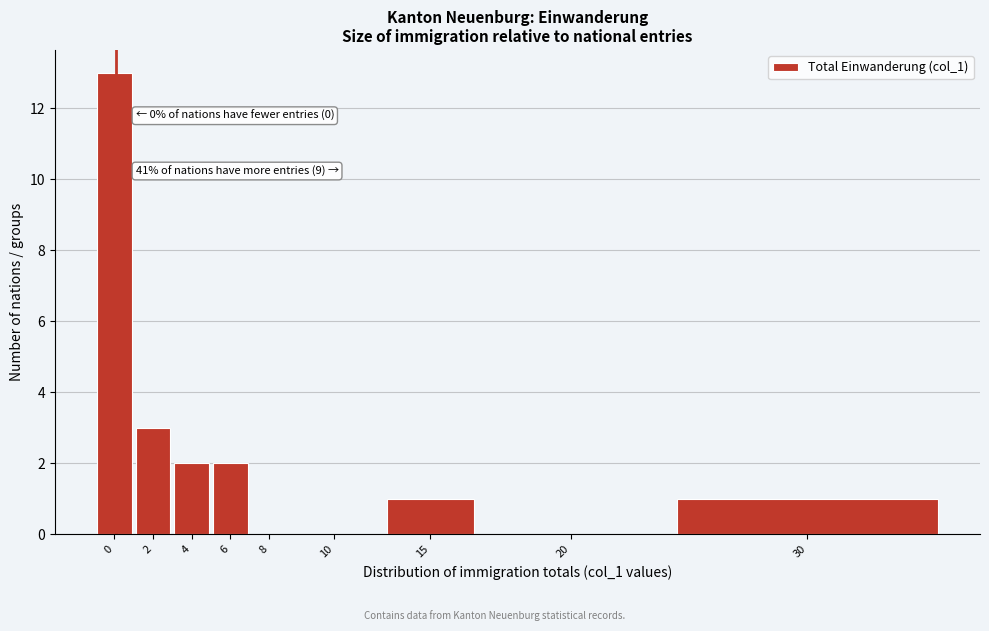

Reading left to right, transcribe all the data shown in this chart.

0=13	2=3	4=2	6=2	8=0	10=0	15=1	20=0	30=1